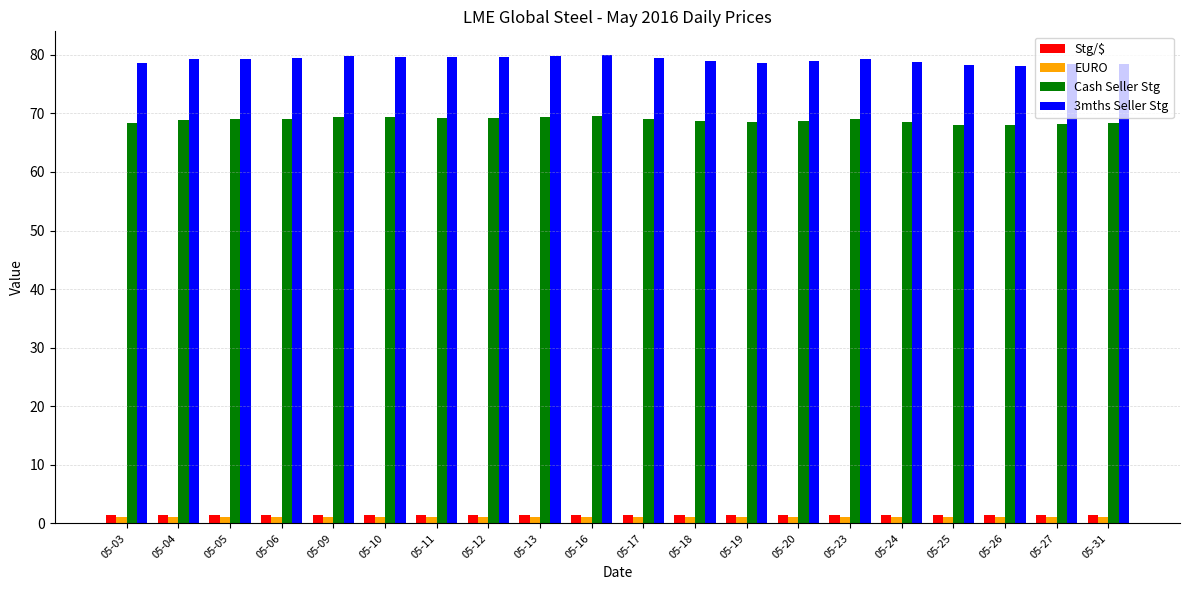

The value of Stg/$ at 05-20 is 1.5. True or false?

True